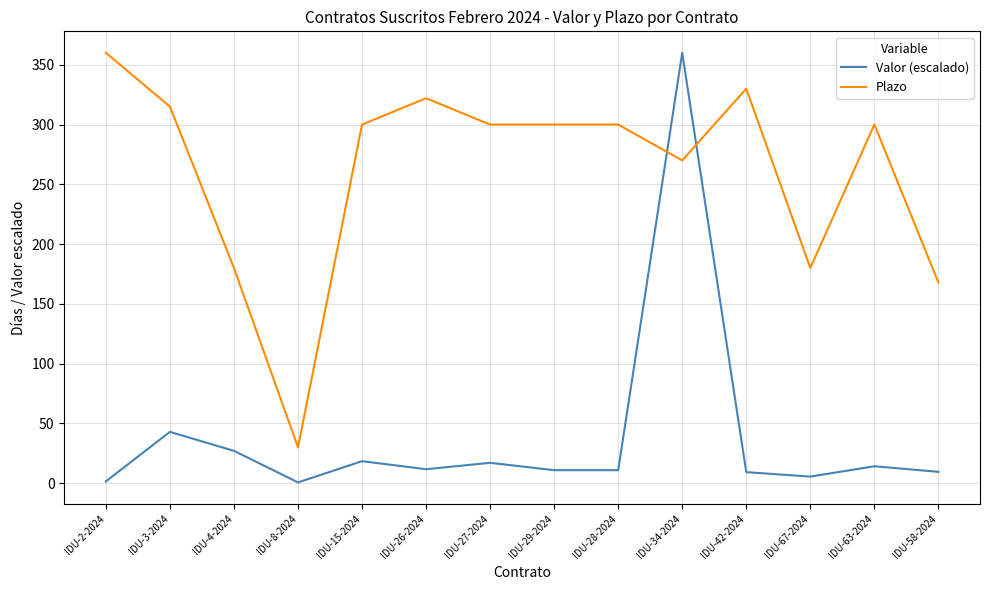

Is it true that Plazo equals 193.3 at IDU-27-2024?

False